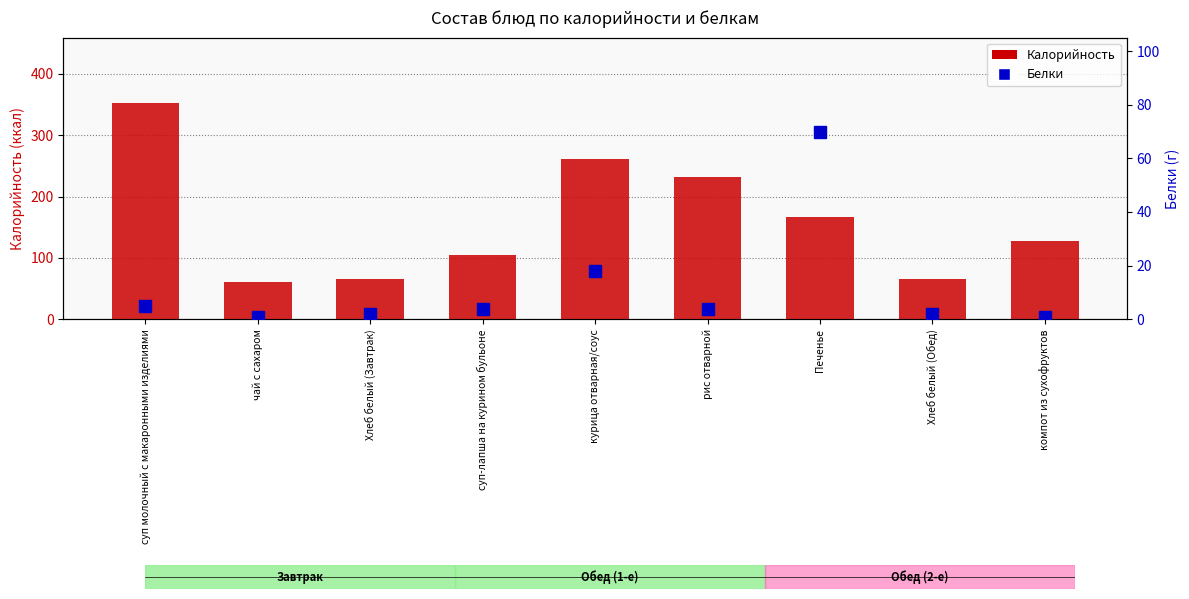

Rank the series by their average value, from lowest to highest.

Белки, Калорийность